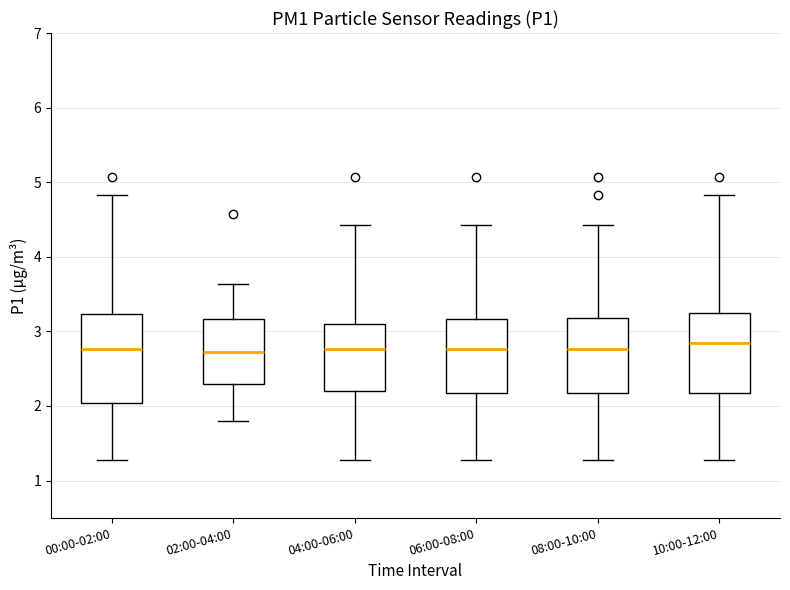

Reading left to right, read every box against the y-axis: the position of its median line, the range the box covers, and the ends of its whiskers. The values are not printed on the chart, so give them approximately, as read against the axis.

00:00-02:00: median 2.8, box 2.0 to 3.2, whiskers 1.3 to 4.8
02:00-04:00: median 2.7, box 2.3 to 3.2, whiskers 1.8 to 3.6
04:00-06:00: median 2.8, box 2.2 to 3.1, whiskers 1.3 to 4.4
06:00-08:00: median 2.8, box 2.2 to 3.2, whiskers 1.3 to 4.4
08:00-10:00: median 2.8, box 2.2 to 3.2, whiskers 1.3 to 4.4
10:00-12:00: median 2.9, box 2.2 to 3.2, whiskers 1.3 to 4.8